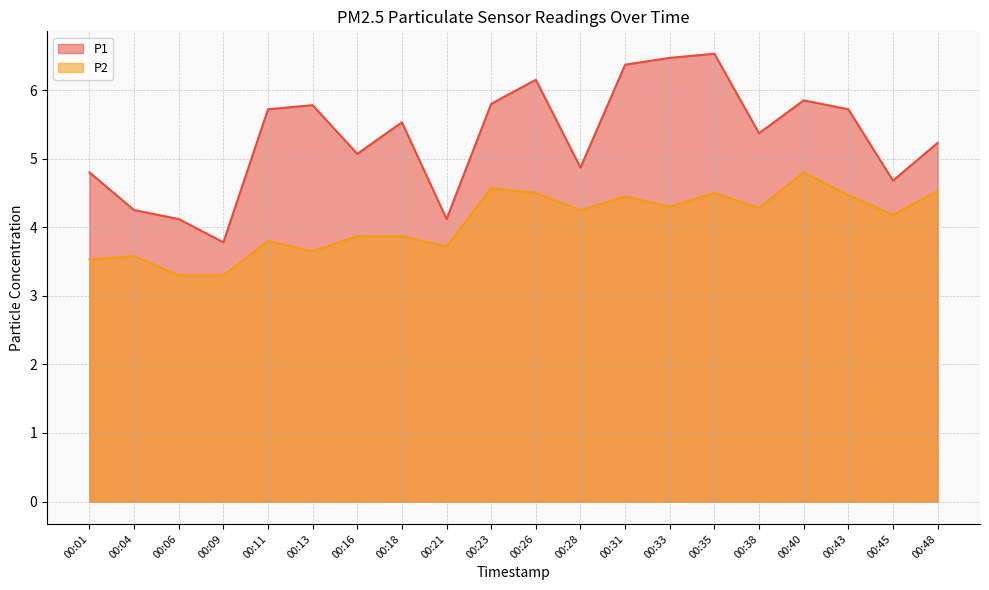

Reading right to left, transcribe all the data shown in this chart.

P1: 5.2	4.7	5.7	5.8	5.4	6.5	6.5	6.4	4.9	6.2	5.8	4.1	5.5	5.1	5.8	5.7	3.8	4.1	4.2	4.8
P2: 4.5	4.2	4.5	4.8	4.3	4.5	4.3	4.5	4.2	4.5	4.6	3.7	3.9	3.9	3.6	3.8	3.3	3.3	3.6	3.5